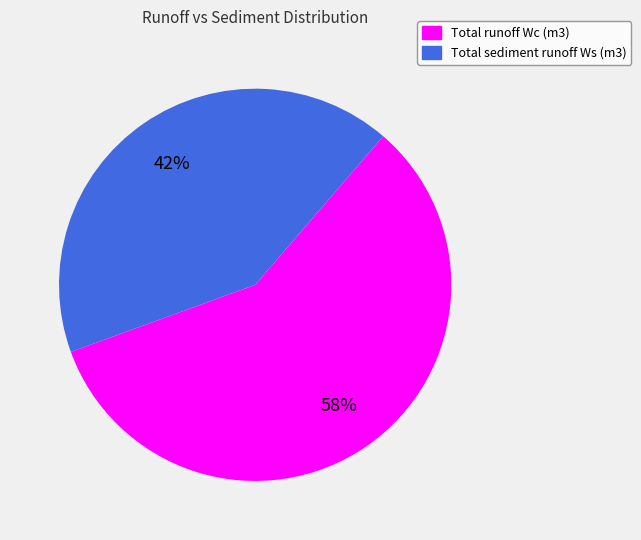

Rank the categories by value from lowest to highest.

Total sediment runoff Ws (m3), Total runoff Wc (m3)